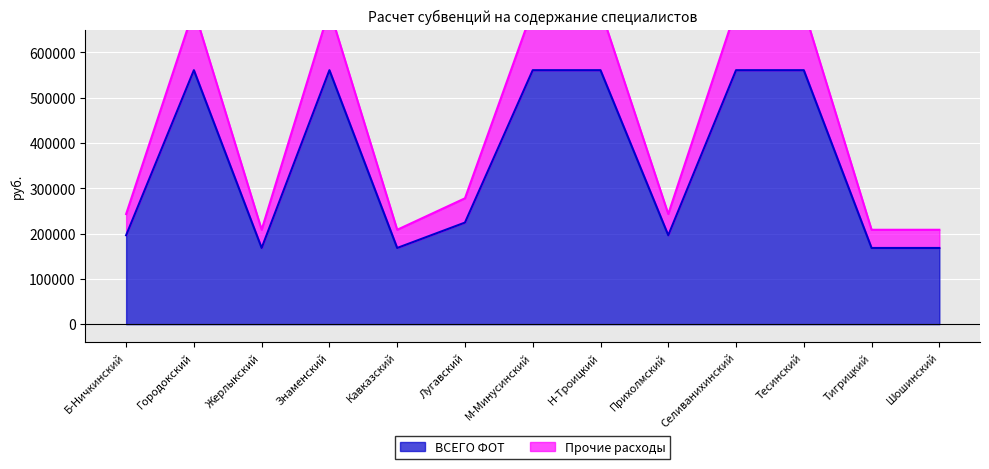

What is the lowest value of the Прочие расходы series?

208478